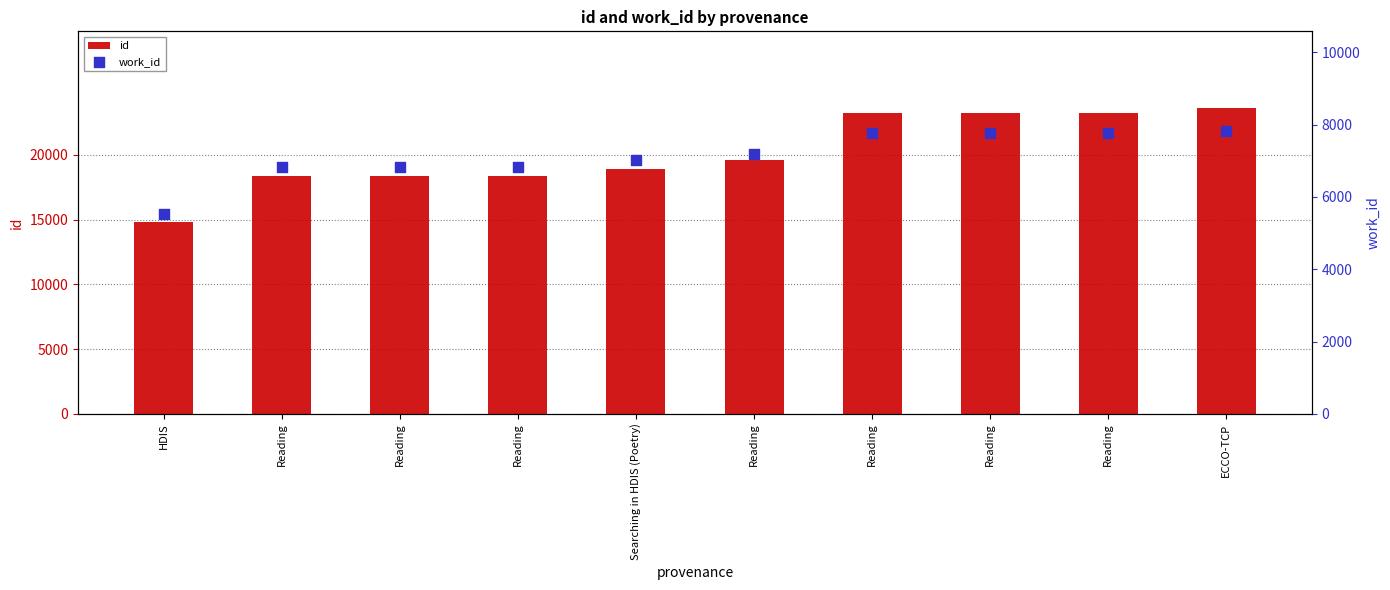

Which series has the largest total across all categories?

id